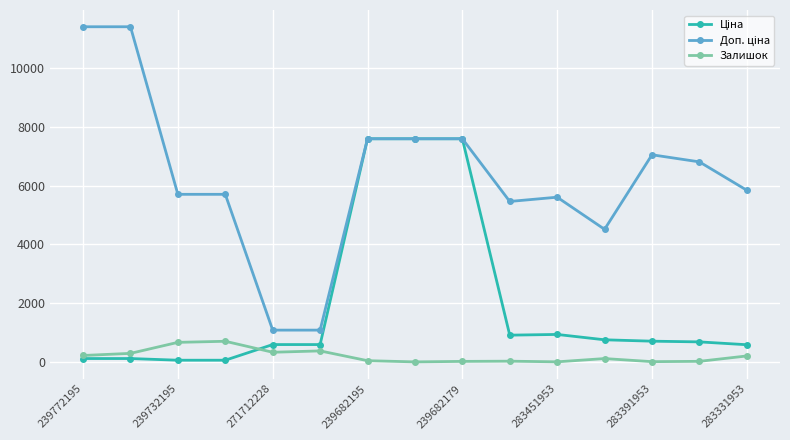

What is the greatest value displayed?

11410.0